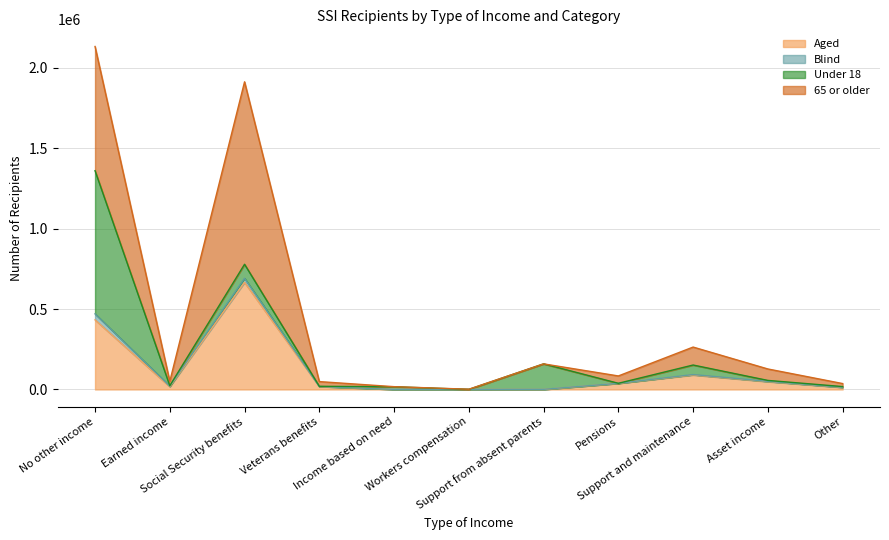

What is the highest value of the Aged series?

666201